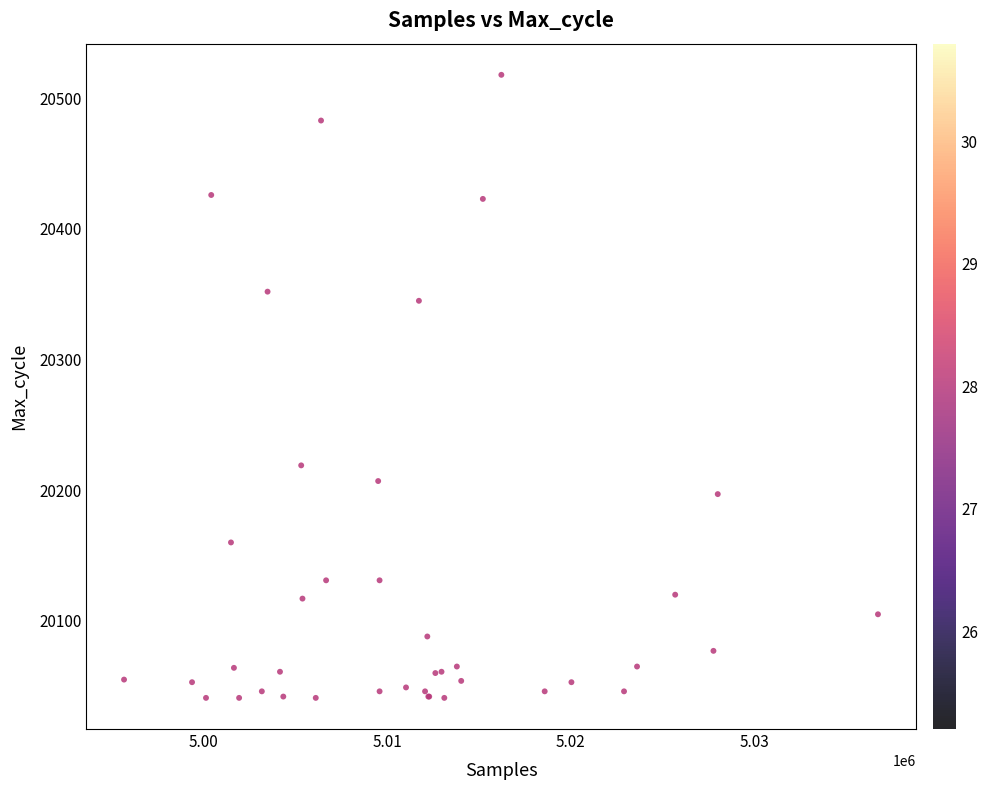

What Y value in the scatter plot is closest to 20279?

20219